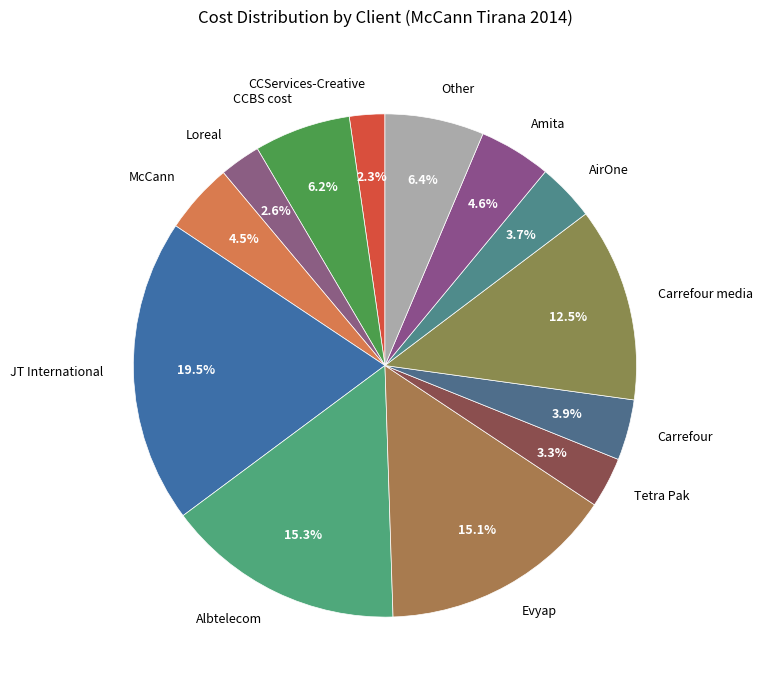

Is Albtelecom the majority of the pie?

No